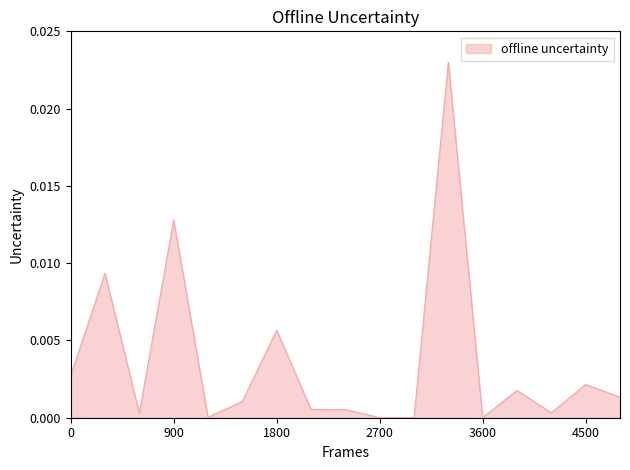

Count the number of categories in the chart.

17